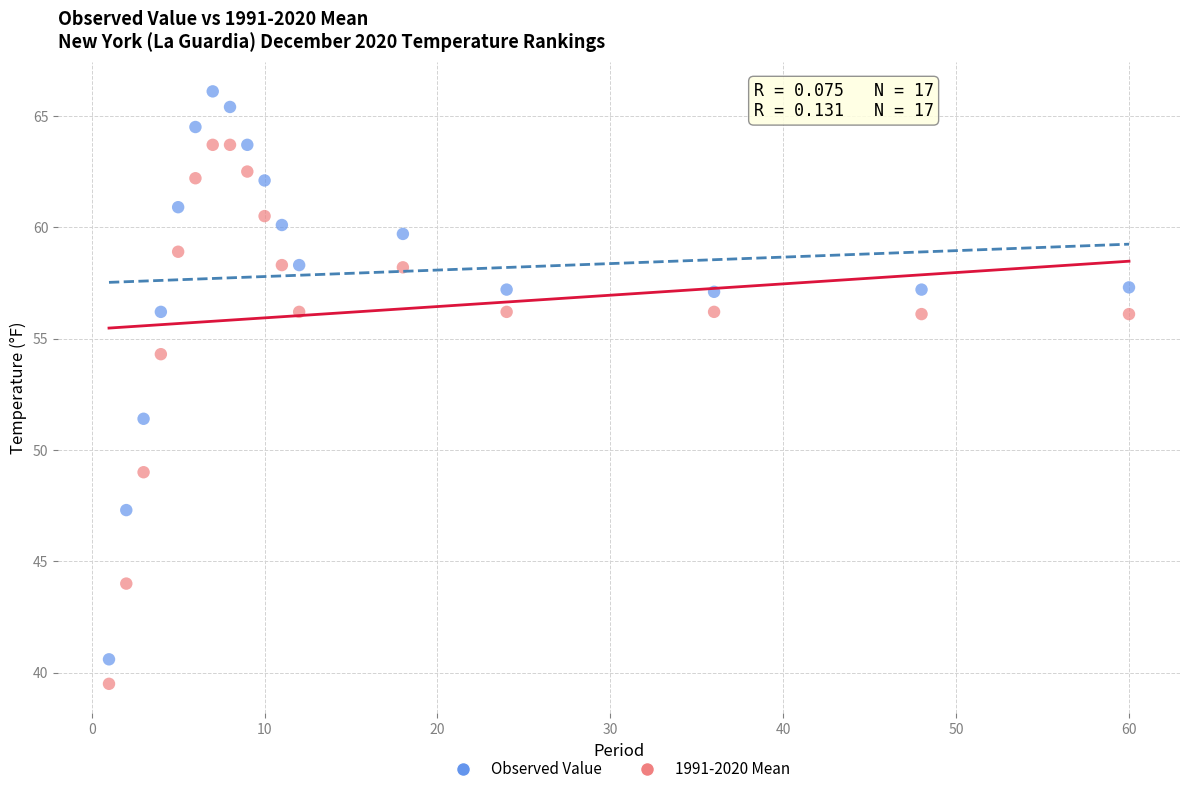

Across all data points, what is the range of X values (max minus min)?

59.0